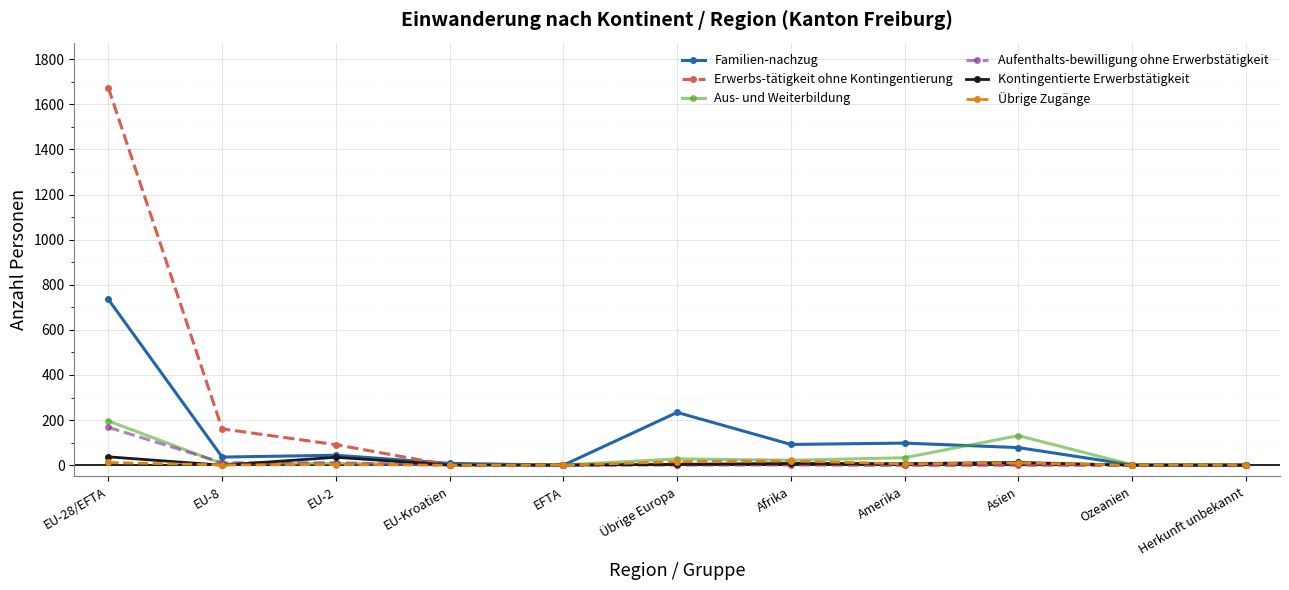

What is the value of the Familien-nachzug point at the 11th from the left?

1